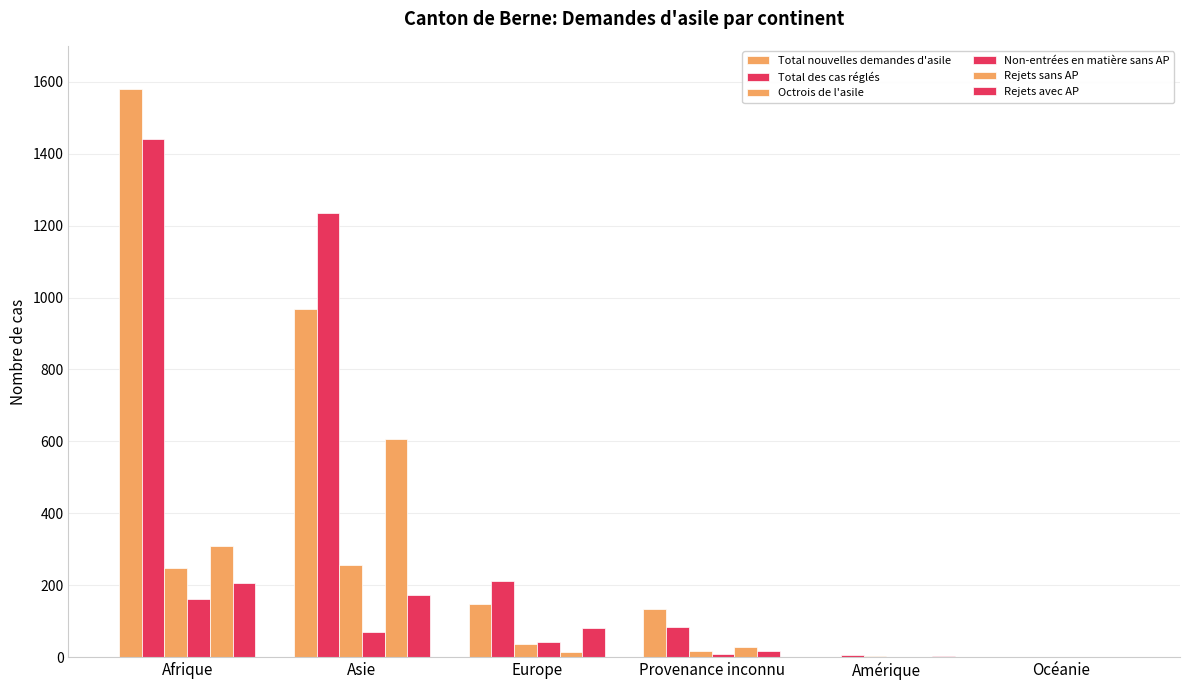

Which series has the widest spread of values?

Total nouvelles demandes d'asile